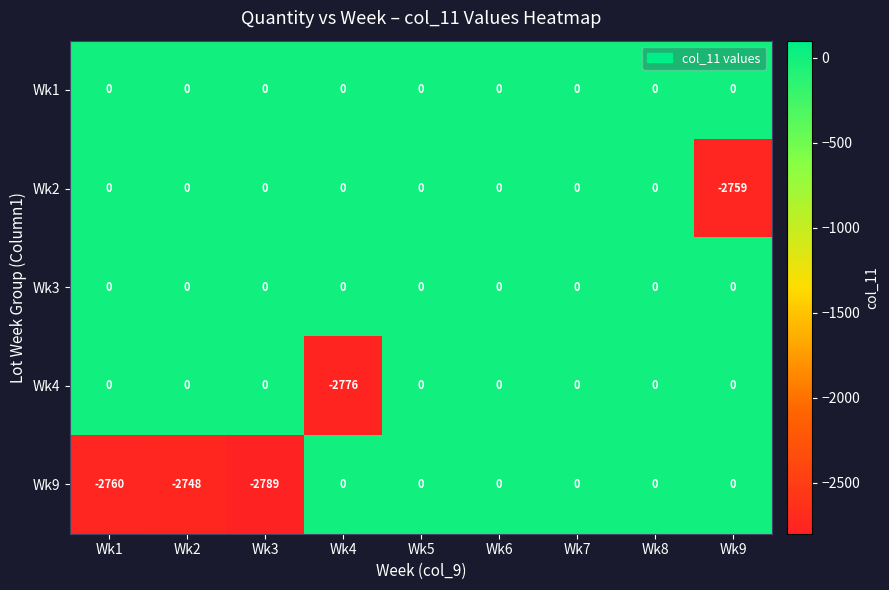

What is the total value across all series at Wk4?

-2776